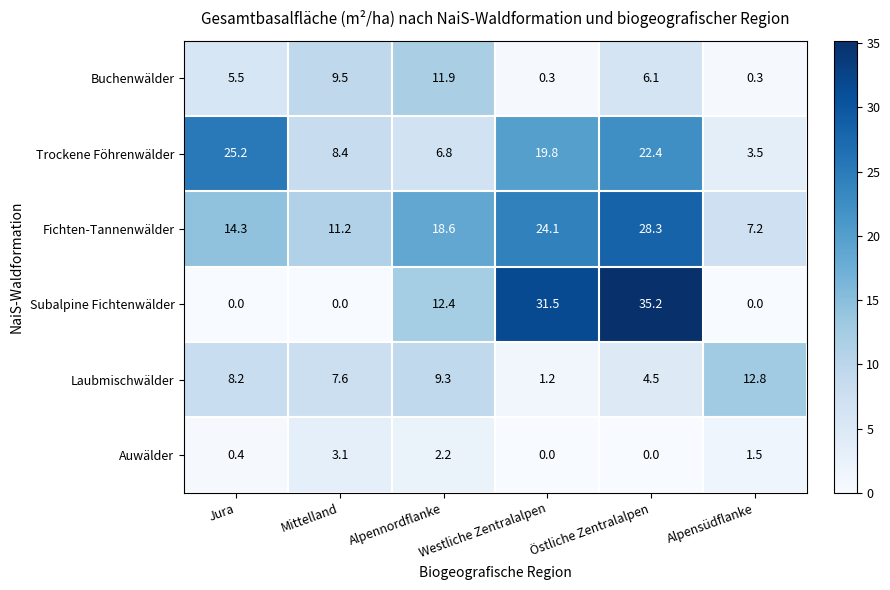

What is the difference between the second highest and second lowest values in the Fichten-Tannenwälder series?

12.9